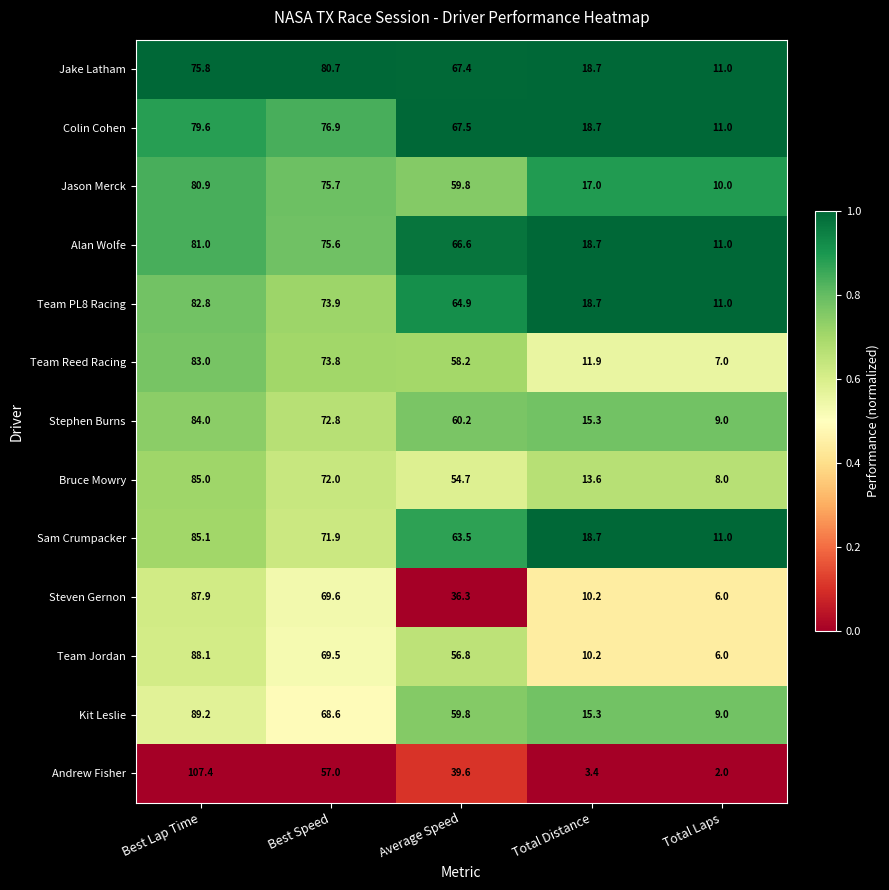

What is the maximum value shown in the chart?

107.4